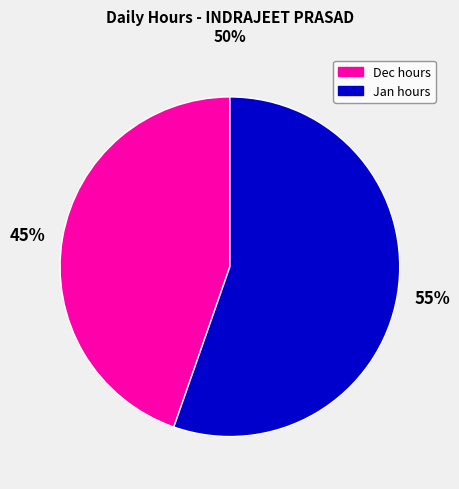

Is it true that 45% is 45% of the pie?

True